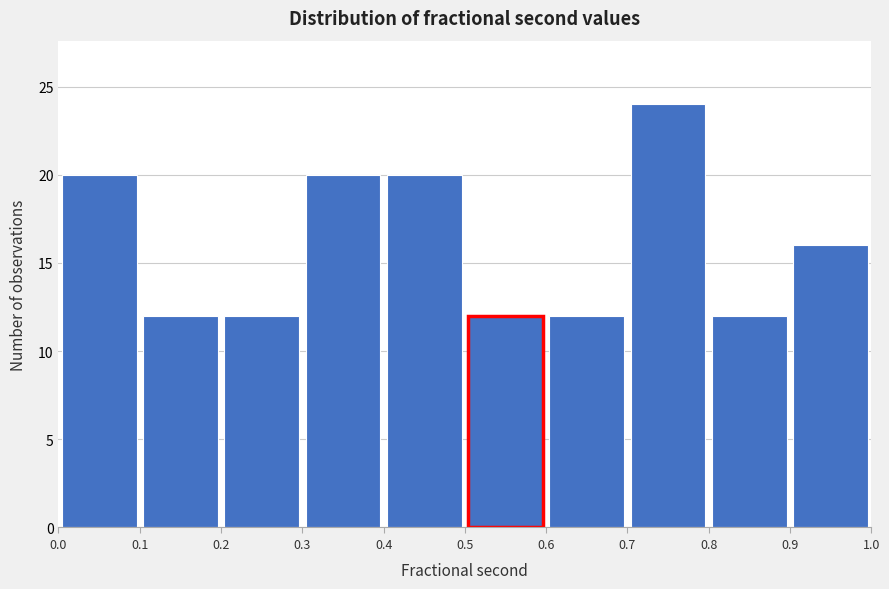

Reading left to right, transcribe this chart: for each bar, give the range it covers on the x-axis and its height. The values are not printed on the chart, so give them approximately, as read against the axis.

0.0 to 0.1: 20
0.1 to 0.2: 12
0.2 to 0.3: 12
0.3 to 0.4: 20
0.4 to 0.5: 20
0.5 to 0.6: 12
0.6 to 0.7: 12
0.7 to 0.8: 24
0.8 to 0.9: 12
0.9 to 1.0: 16